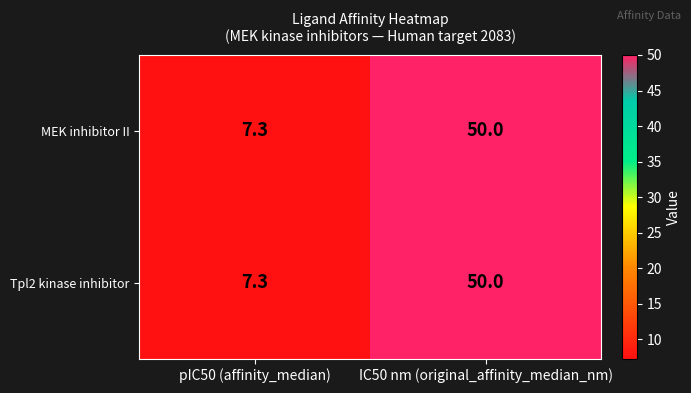

Is it true that MEK inhibitor II equals 21.4 at IC50 nm (original_affinity_median_nm)?

False